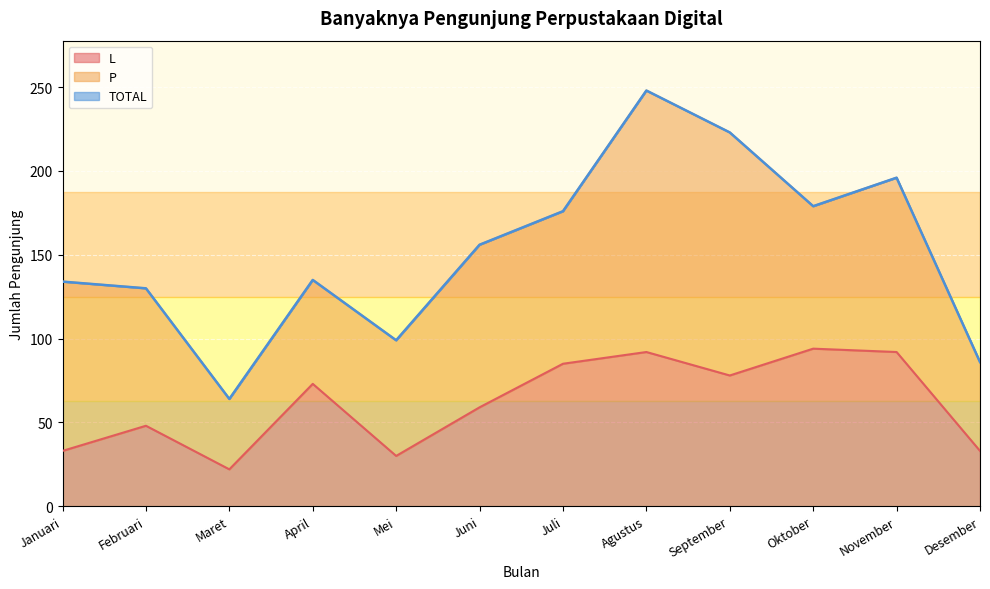

What is the label of the 6th point from the right?

Juli